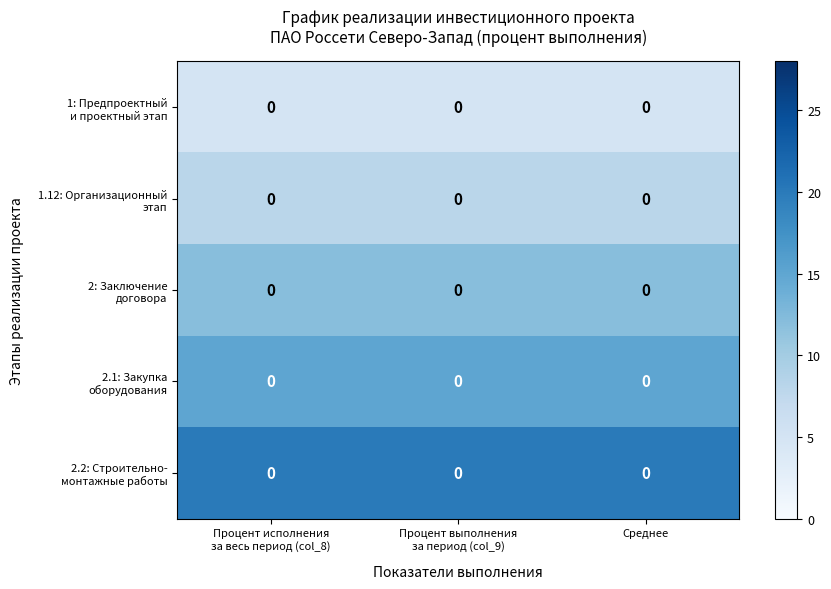

Which series changed the most between Процент исполнения за весь период (col_8) and Среднее?

1: Предпроектный и проектный этап